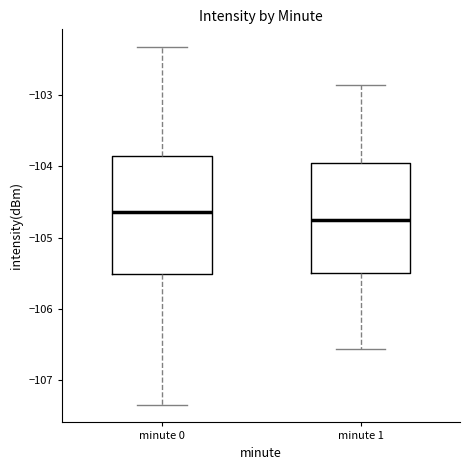

Which box has the highest median line?

minute 0